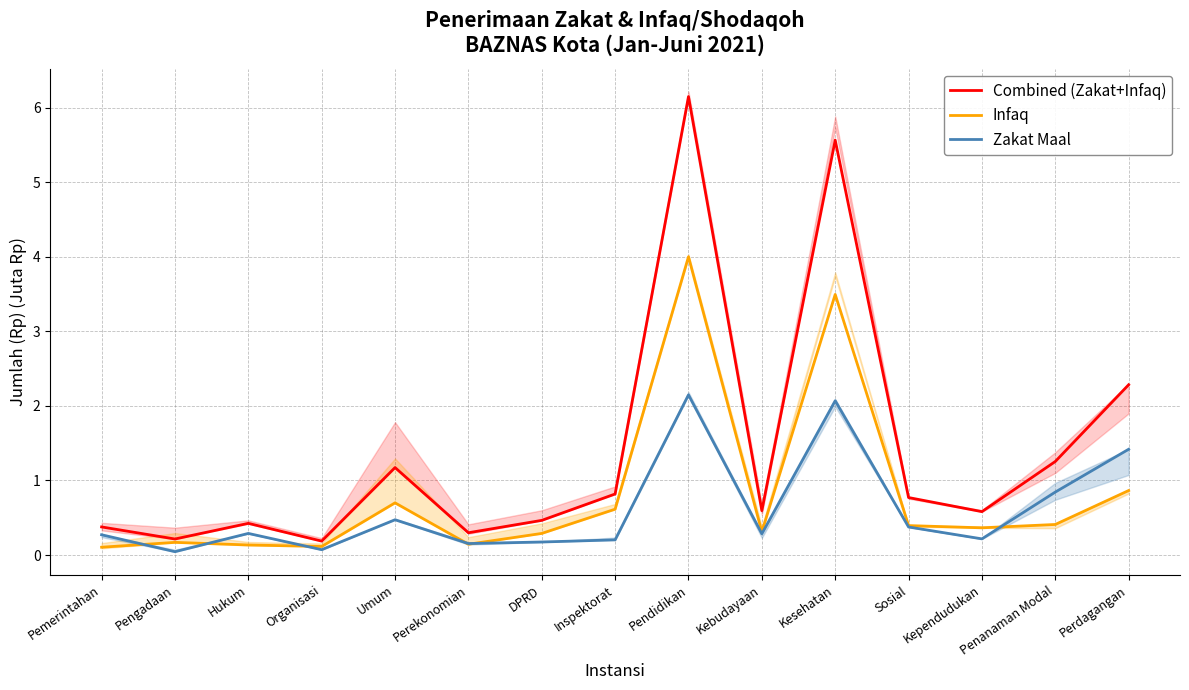

What is the value of the Infaq point at the 6th from the left?

0.1